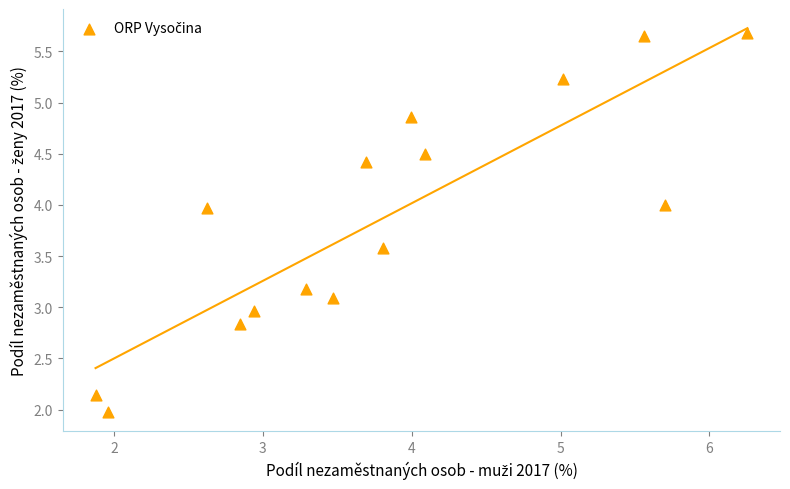

What is the range of X values (max minus min)?

4.4